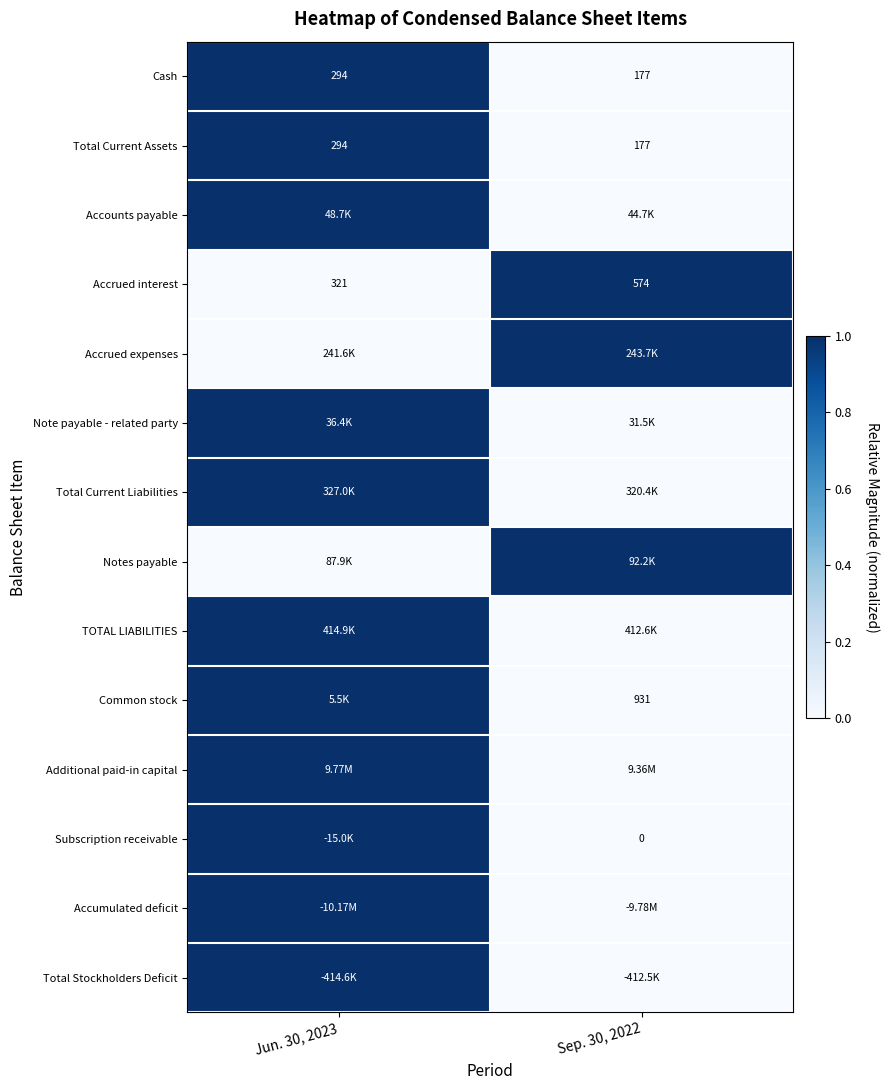

True or false: Total Current Assets has a value of 0 at Jun. 30, 2023.

False